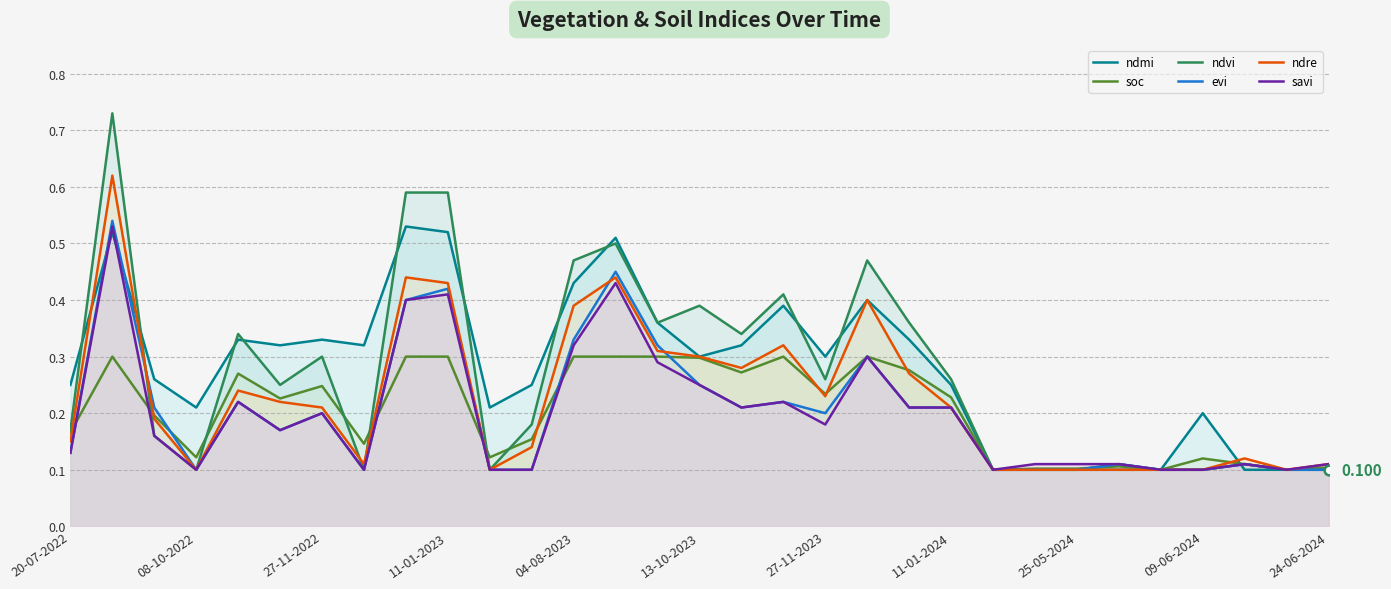

What is the maximum value shown in the chart?

0.7